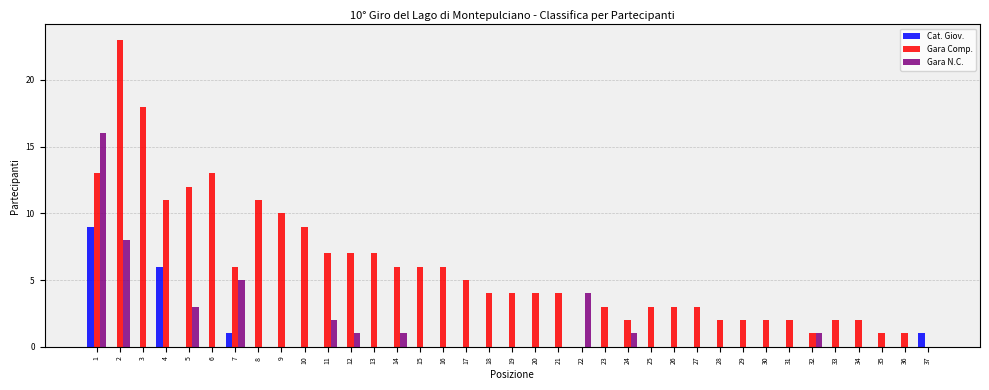

Between 5 and 16, which series saw the biggest shift?

Gara Comp.